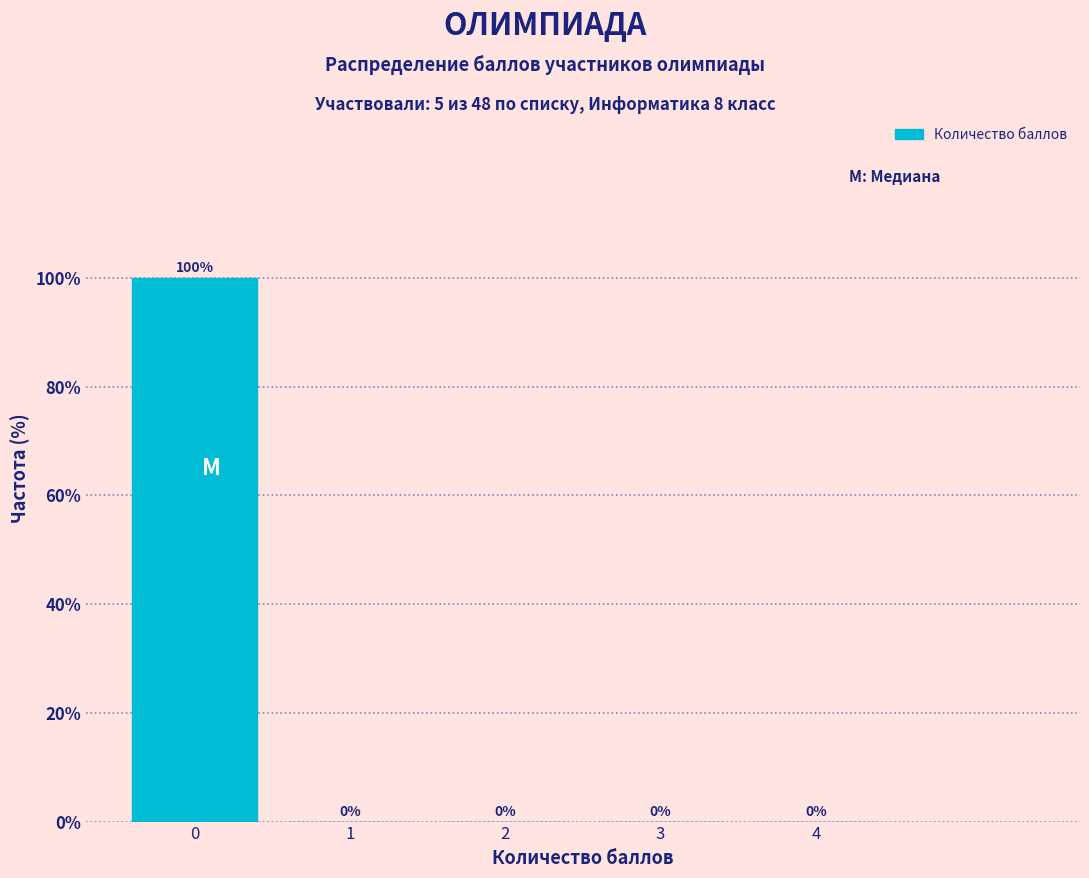

Reading left to right, list all the values displayed in this chart.

0=100	1=0	2=0	3=0	4=0